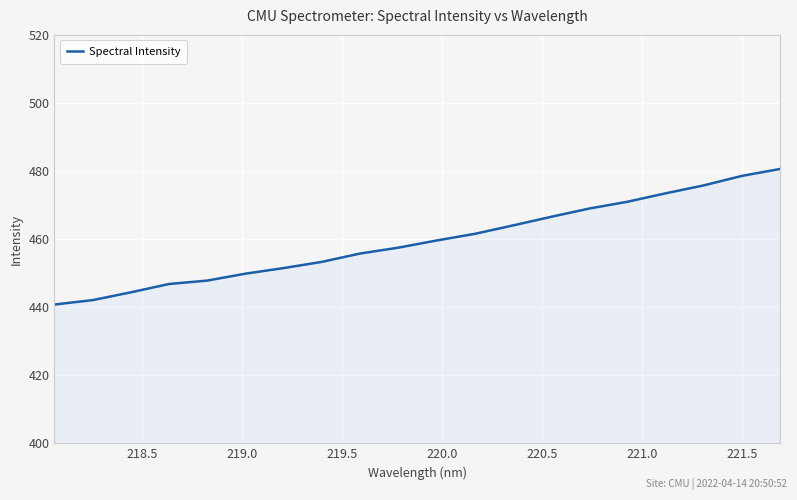

What is the smallest value displayed?

440.8